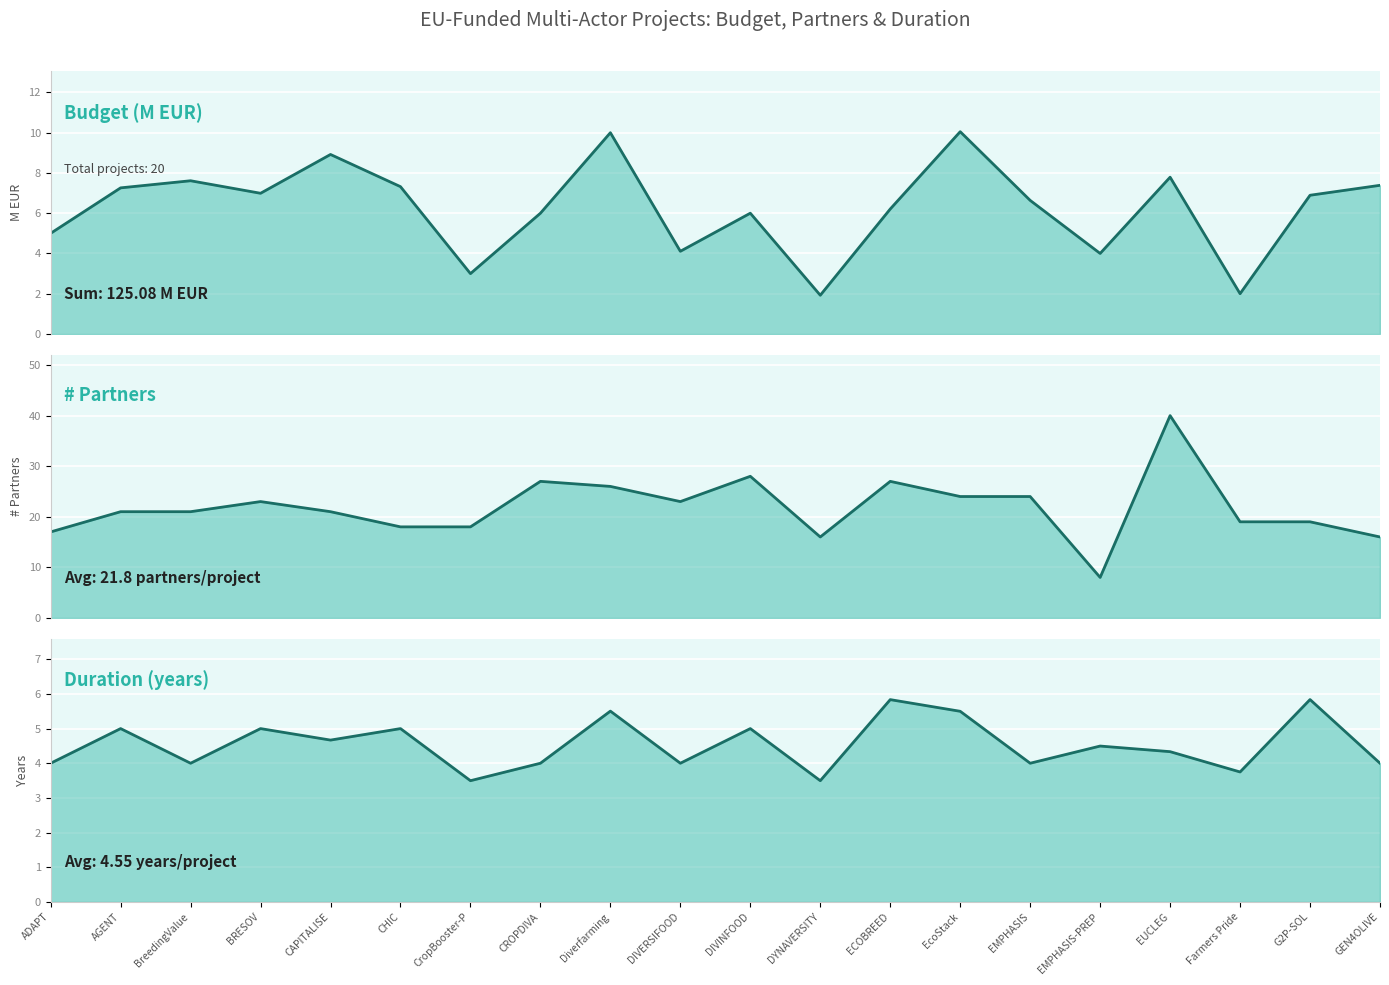

Rank the series at BRESOV from lowest to highest value.

Duration (years), Budget (M EUR), # partners